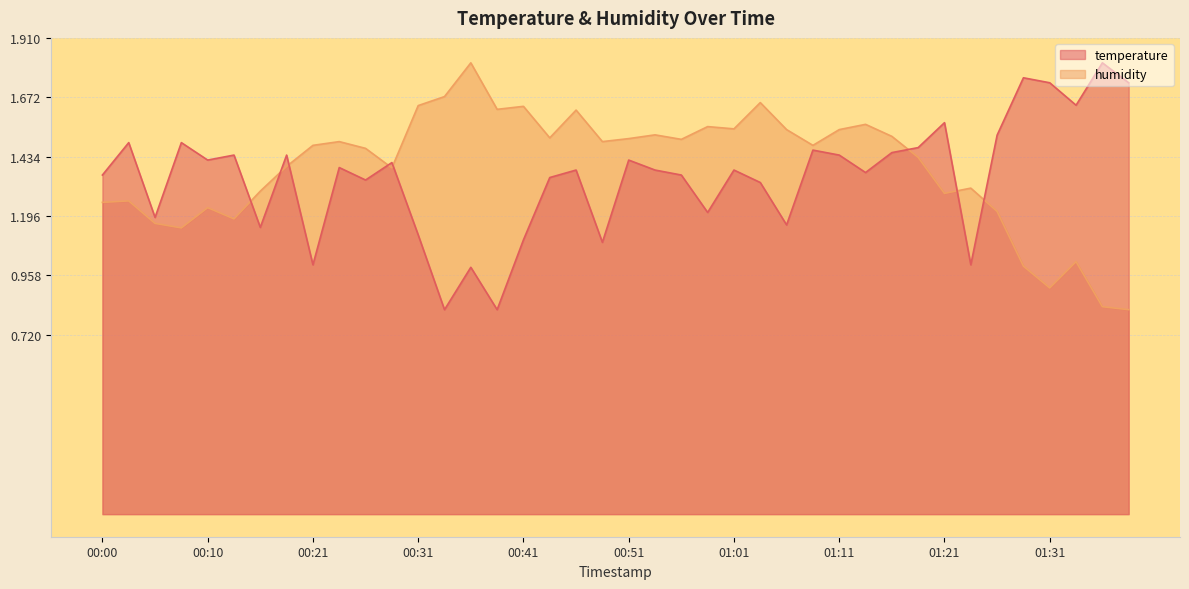

Where is the first local maximum for humidity?

00:03